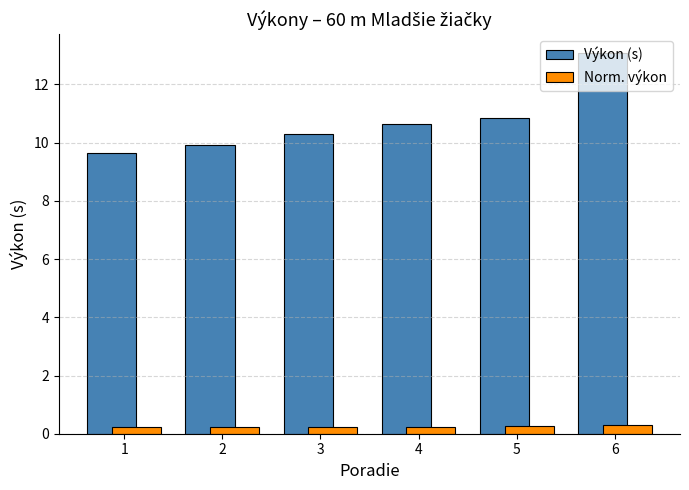

Where is Výkon (s) nearest to the value 11?

5